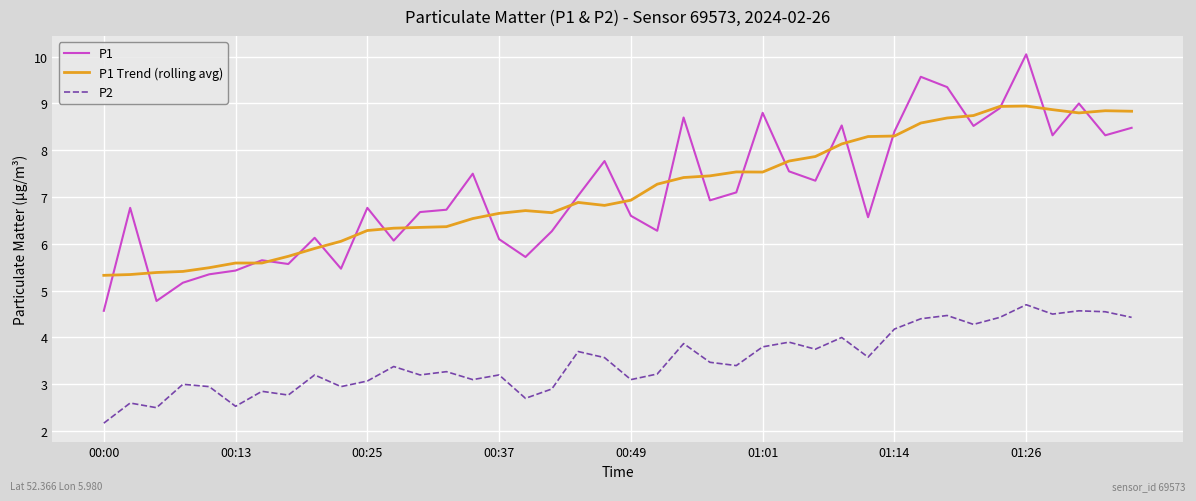

What is the highest value of the P2 series?

4.7